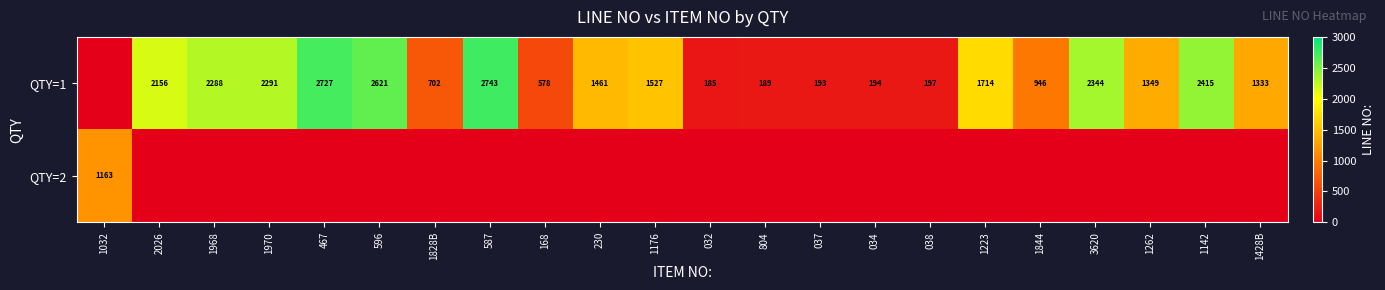

True or false: QTY=1 has a value of 916 at 1262.

False